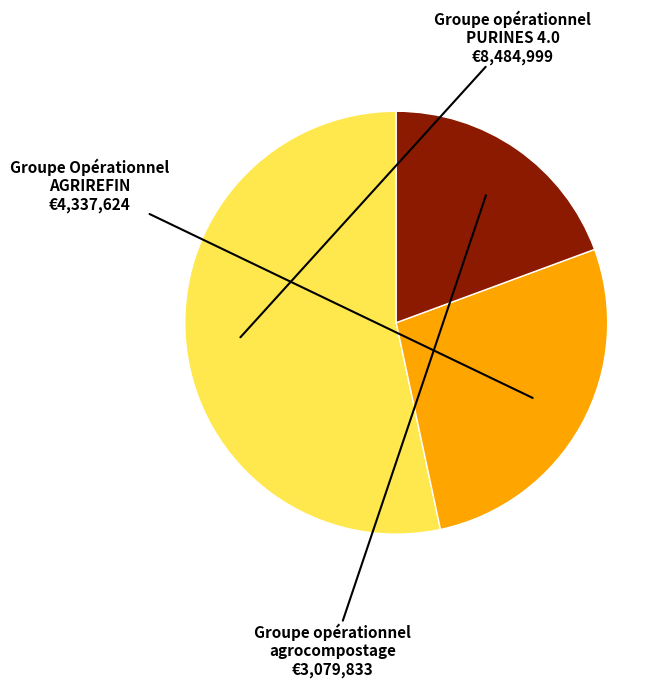

Is the sum of Groupe Opérationnel AGRIREFIN and Groupe opérationnel agrocompostage greater than half?

No